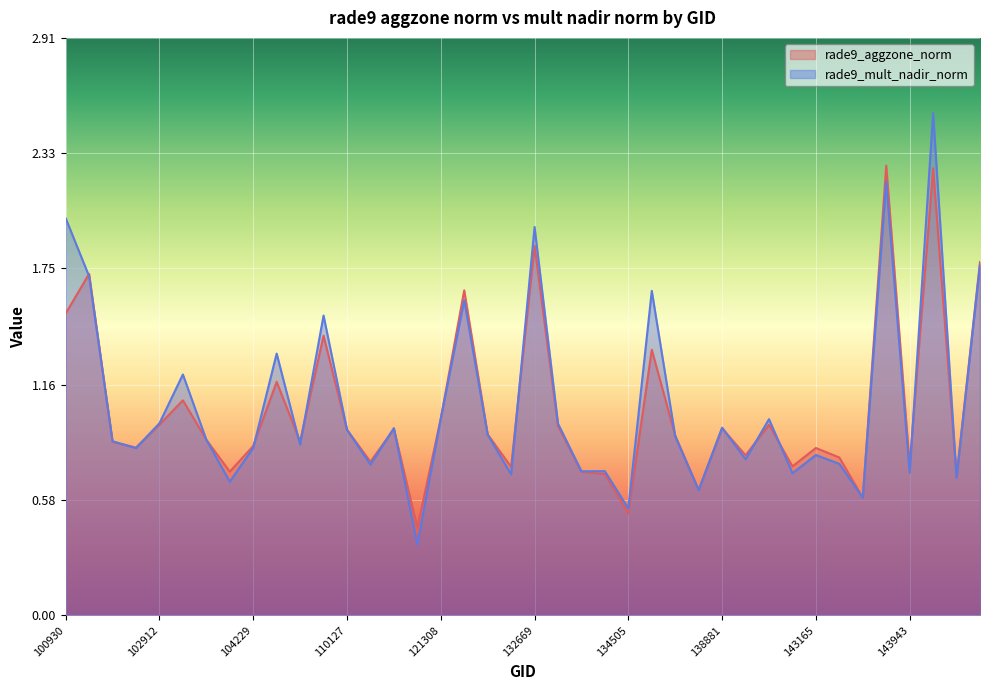

What is the value of the rade9_aggzone_norm point at the 8th from the left?

0.7